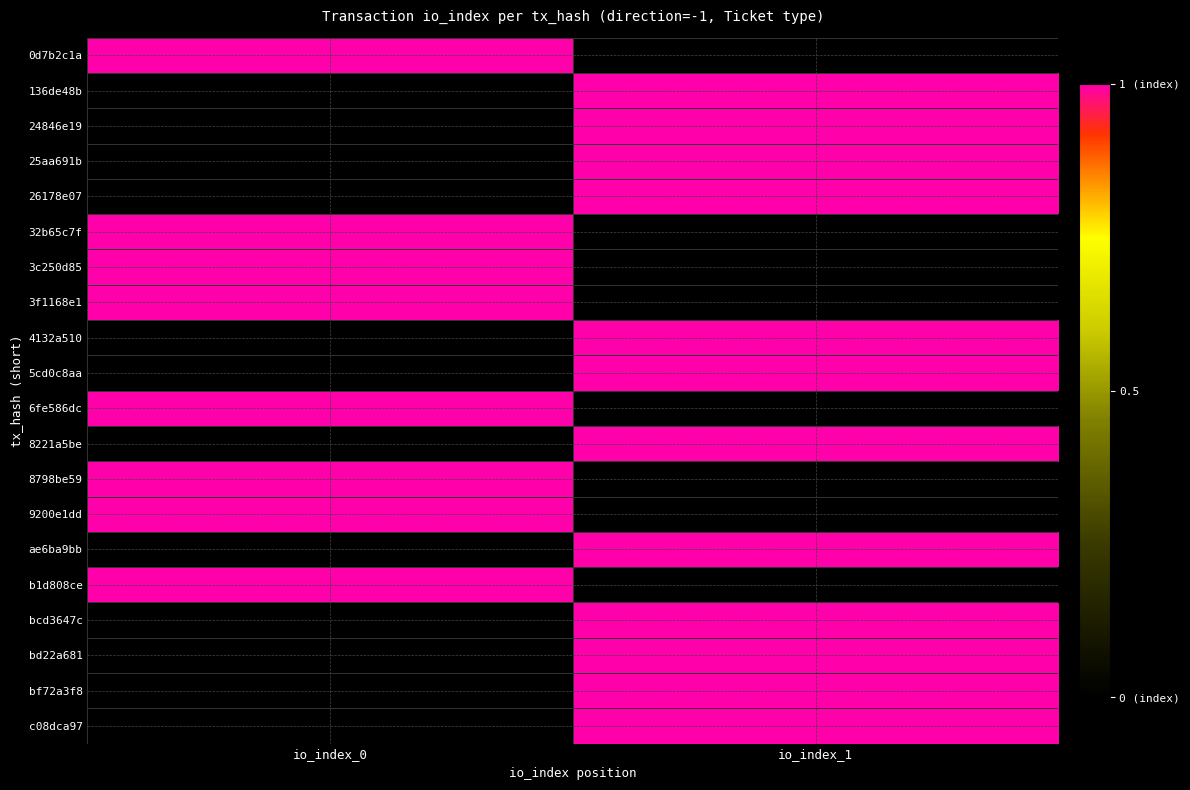

Reading left to right, transcribe all the data shown in this chart.

0d7b2c1a: io_index_0=1	io_index_1=0
136de48b: io_index_0=0	io_index_1=1
24846e19: io_index_0=0	io_index_1=1
25aa691b: io_index_0=0	io_index_1=1
26178e07: io_index_0=0	io_index_1=1
32b65c7f: io_index_0=1	io_index_1=0
3c250d85: io_index_0=1	io_index_1=0
3f1168e1: io_index_0=1	io_index_1=0
4132a510: io_index_0=0	io_index_1=1
5cd0c8aa: io_index_0=0	io_index_1=1
6fe586dc: io_index_0=1	io_index_1=0
8221a5be: io_index_0=0	io_index_1=1
8798be59: io_index_0=1	io_index_1=0
9200e1dd: io_index_0=1	io_index_1=0
ae6ba9bb: io_index_0=0	io_index_1=1
b1d808ce: io_index_0=1	io_index_1=0
bcd3647c: io_index_0=0	io_index_1=1
bd22a681: io_index_0=0	io_index_1=1
bf72a3f8: io_index_0=0	io_index_1=1
c08dca97: io_index_0=0	io_index_1=1